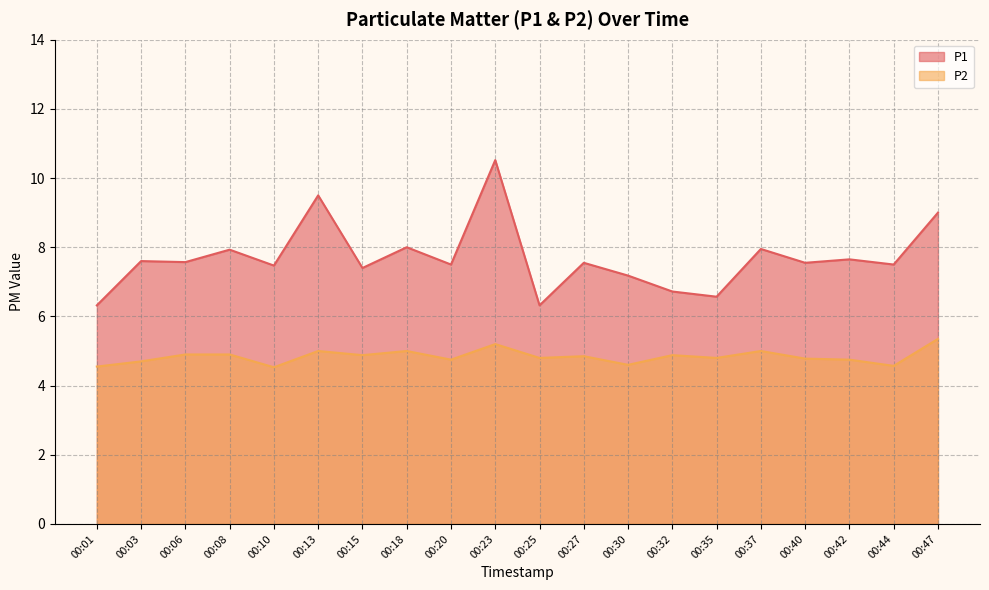

Reading left to right, transcribe all the data shown in this chart.

P1: 6.3	7.6	7.6	7.9	7.5	9.5	7.4	8.0	7.5	10.5	6.3	7.5	7.2	6.7	6.6	8.0	7.5	7.7	7.5	9.0
P2: 4.5	4.7	4.9	4.9	4.5	5.0	4.9	5.0	4.8	5.2	4.8	4.8	4.6	4.9	4.8	5.0	4.8	4.8	4.6	5.3